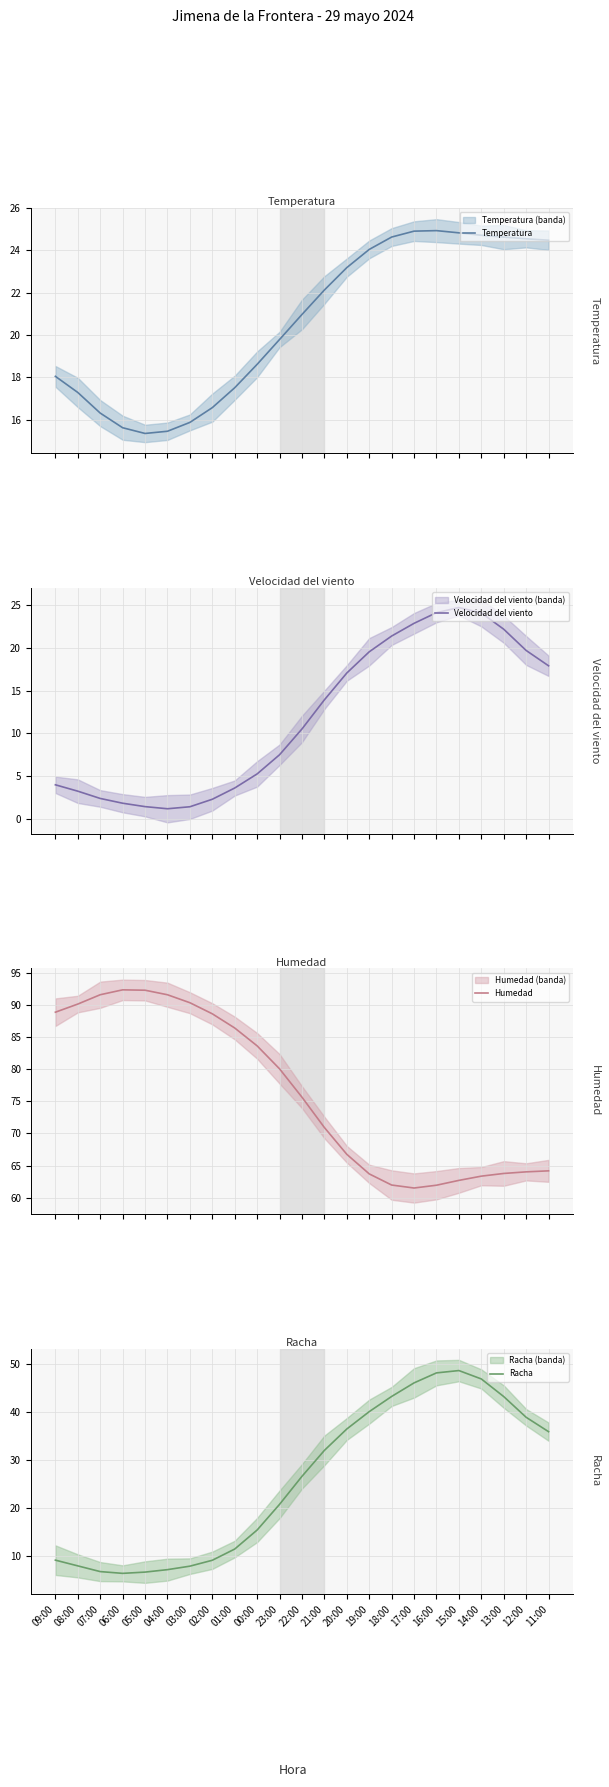

What is the approximate value of Humedad at 11:00?

64.2